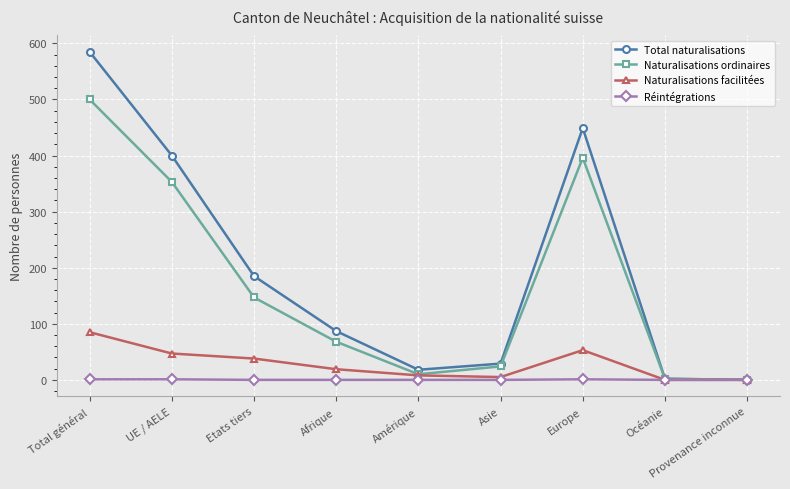

Where is the first local maximum for Naturalisations ordinaires?

Europe